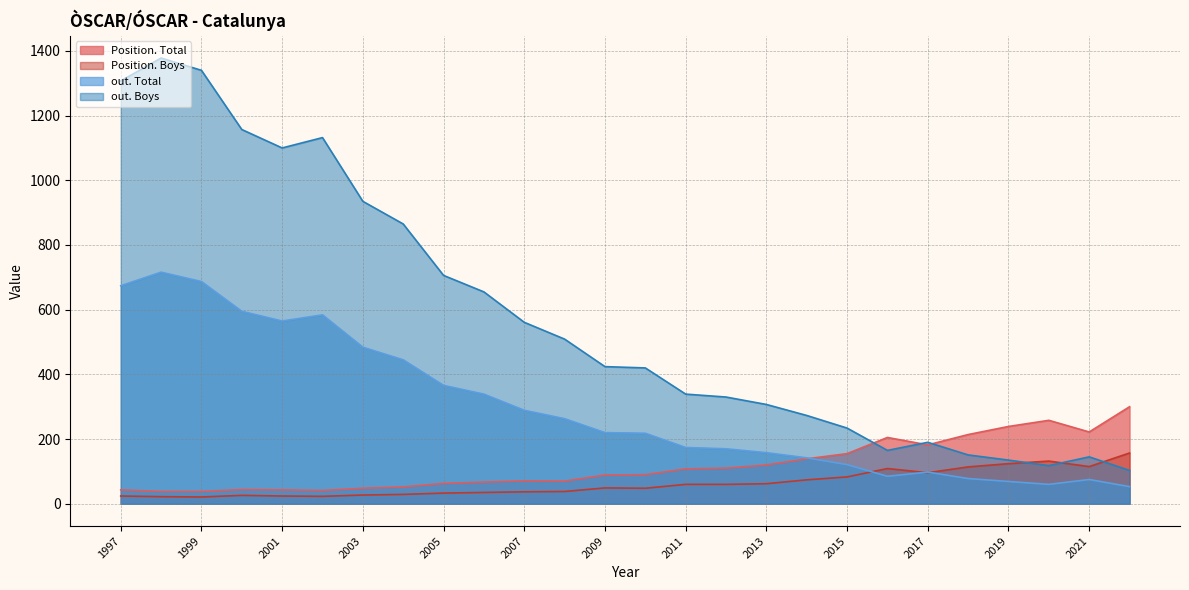

Which series changed the most between 1999 and 2001?

out. Boys